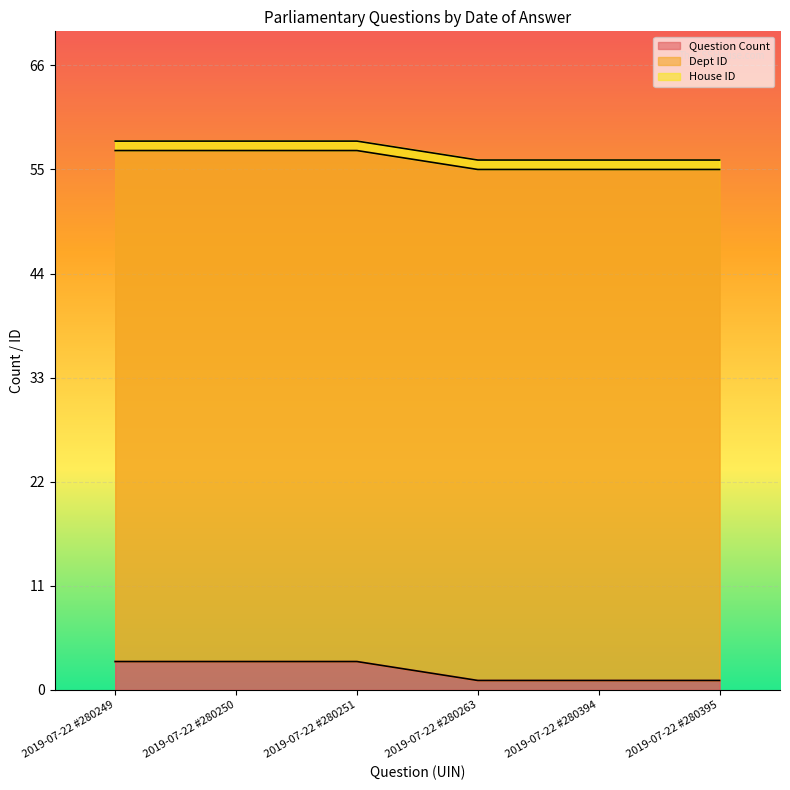

Which series has the widest spread of values?

Question Count